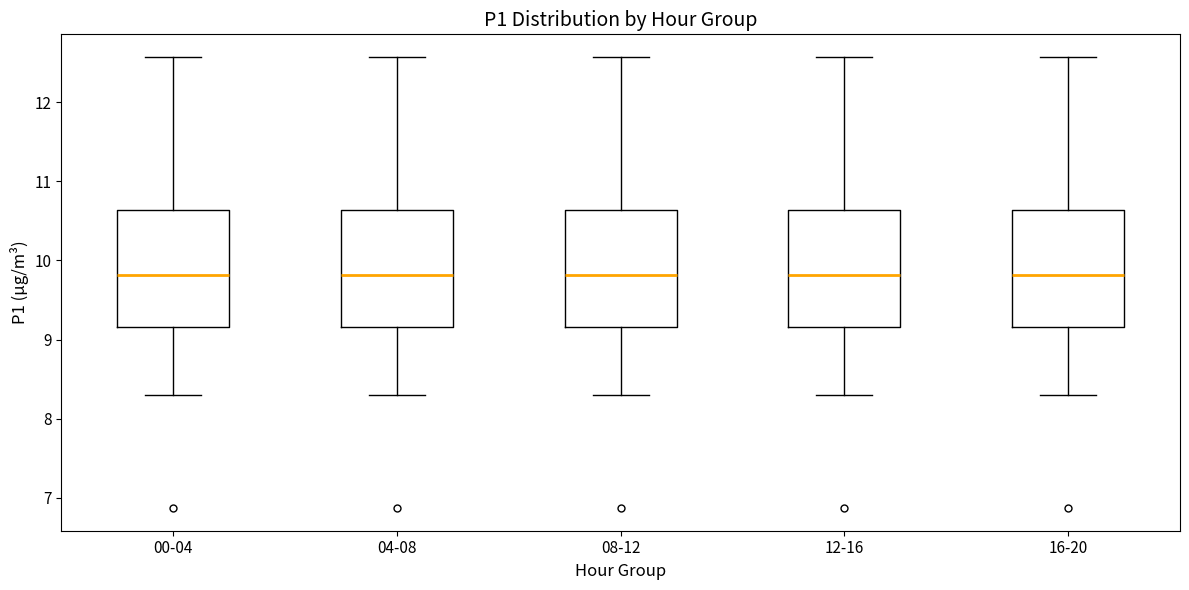

Where does the upper whisker of the box for 00-04 end on the y-axis? The values are not printed on the chart, so give them approximately, as read against the axis.

12.6